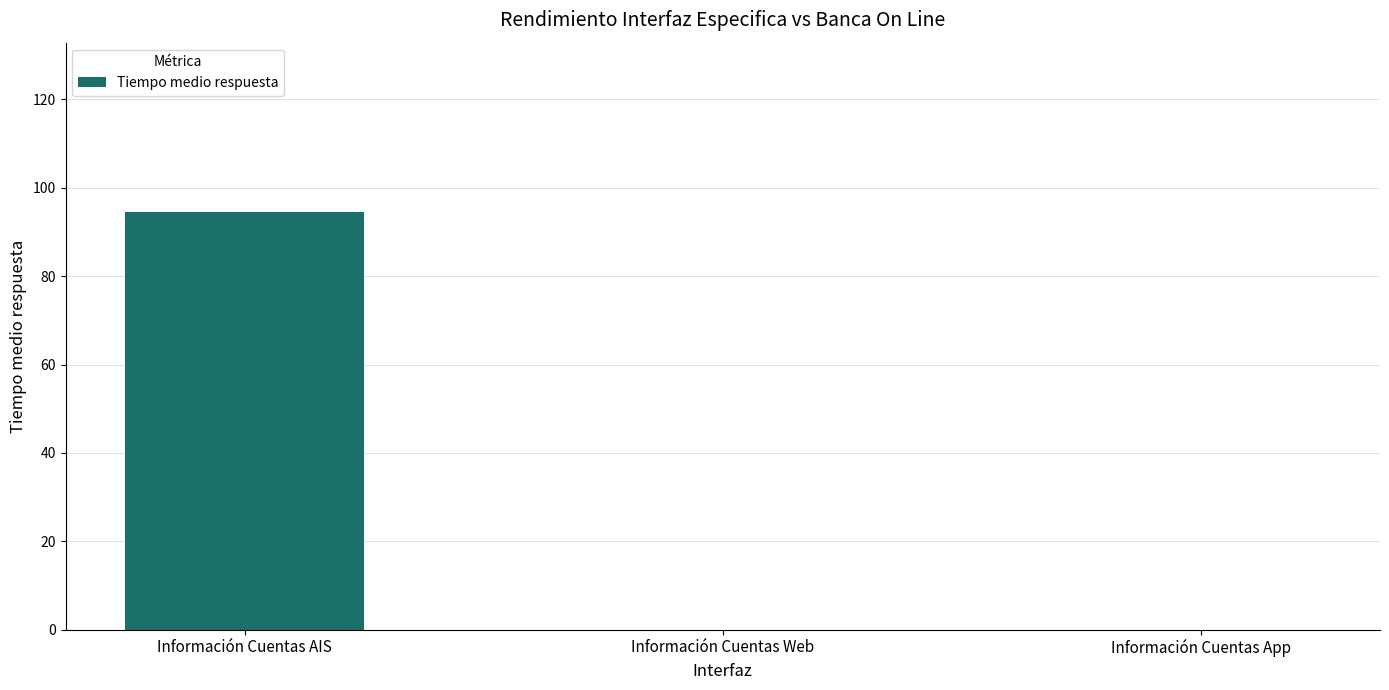

What is the sum of all values?

94.5